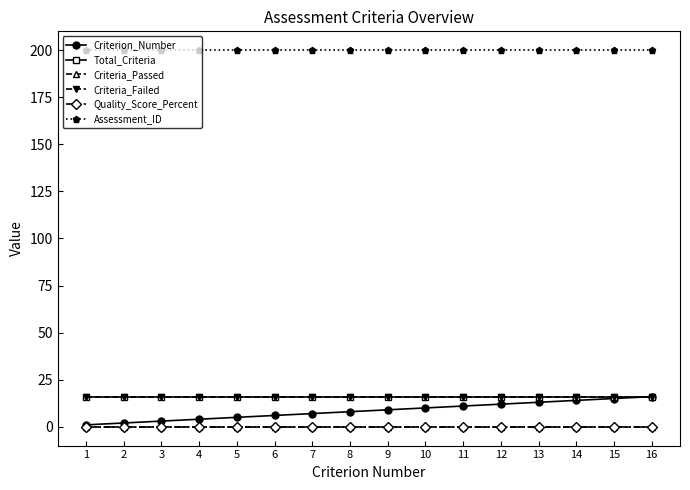

Which series changed the most between 6 and 13?

Criterion_Number